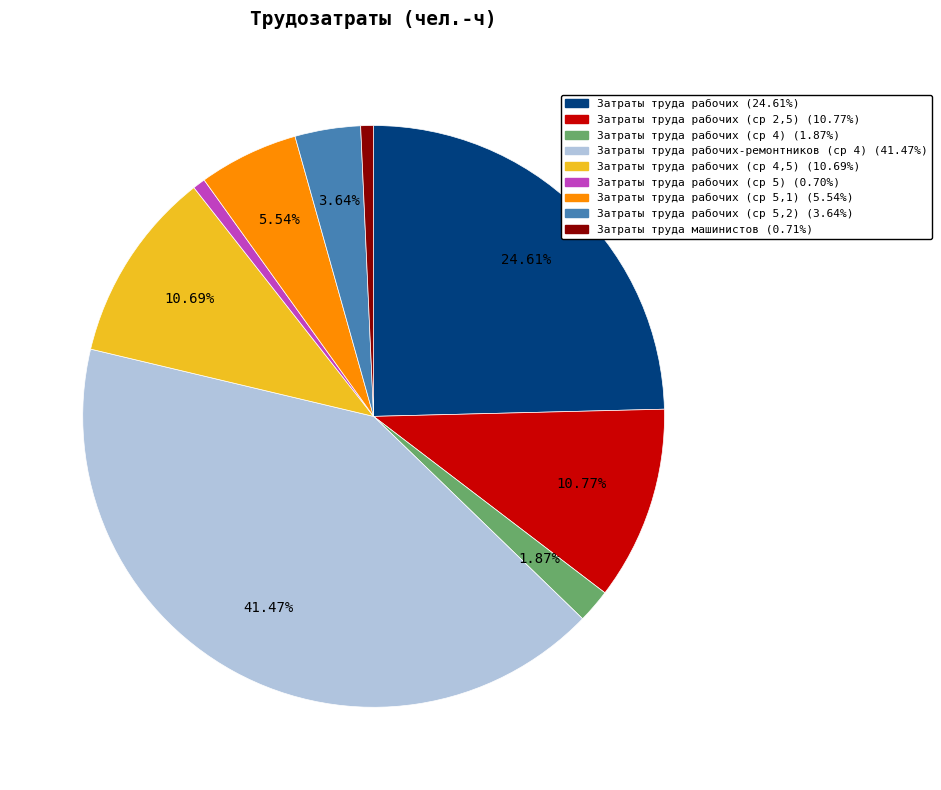

How many slices are in this pie chart?

9